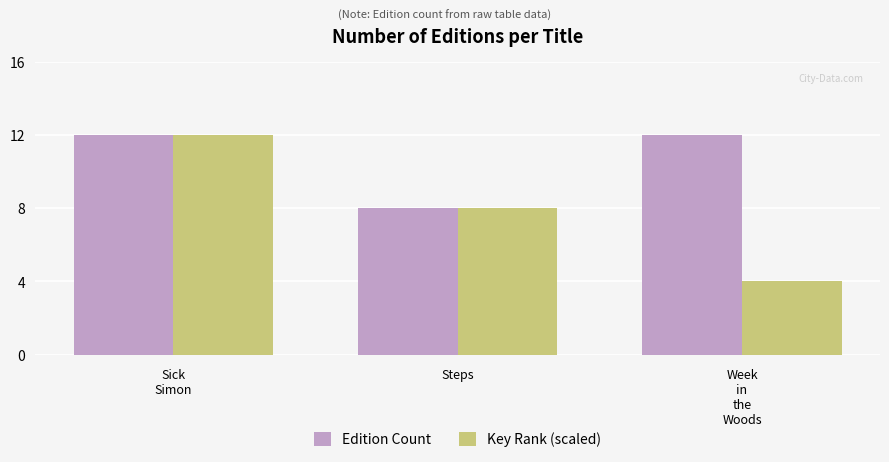

Reading left to right, extract all data points from this chart.

Edition Count: Sick
Simon=12	Steps=8	Week
in
the
Woods=12
Key Rank (scaled): Sick
Simon=12	Steps=8	Week
in
the
Woods=4